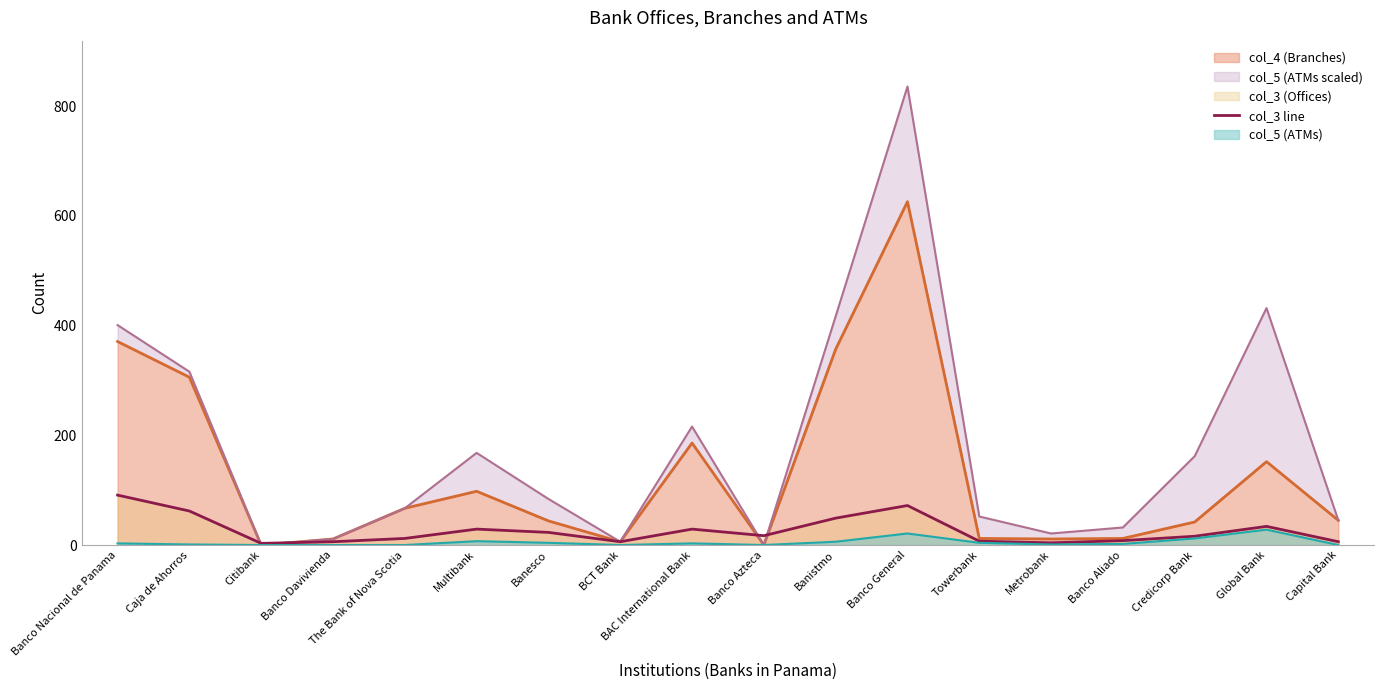

Reading left to right, extract all data points from this chart.

Banco Nacional de Panama=91	Caja de Ahorros=62	Citibank=3	Banco Davivienda=6	The Bank of Nova Scotia=12	Multibank=29	Banesco=23	BCT Bank=6	BAC International Bank=29	Banco Azteca=17	Banistmo=49	Banco General=72	Towerbank=7	Metrobank=4	Banco Aliado=8	Credicorp Bank=16	Global Bank=34	Capital Bank=6